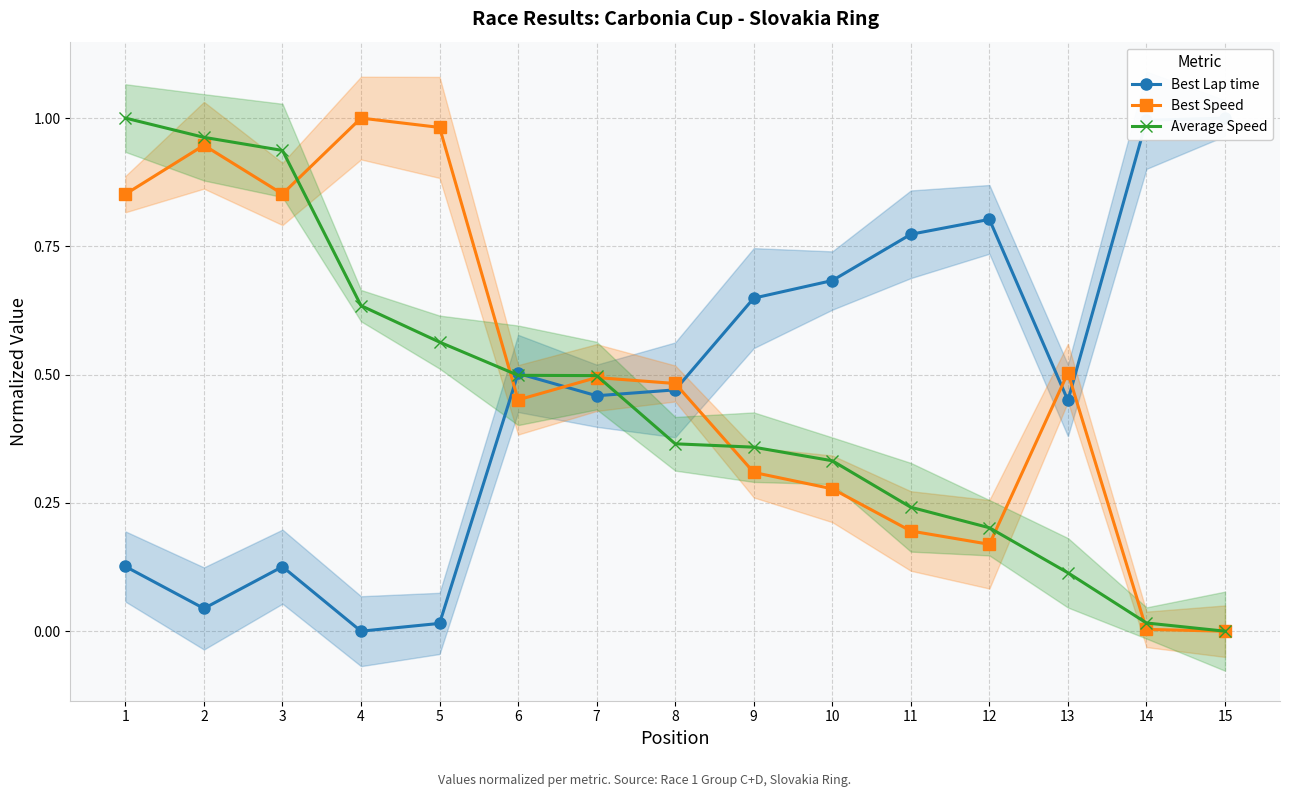

At which label is Average Speed closest to 0?

15